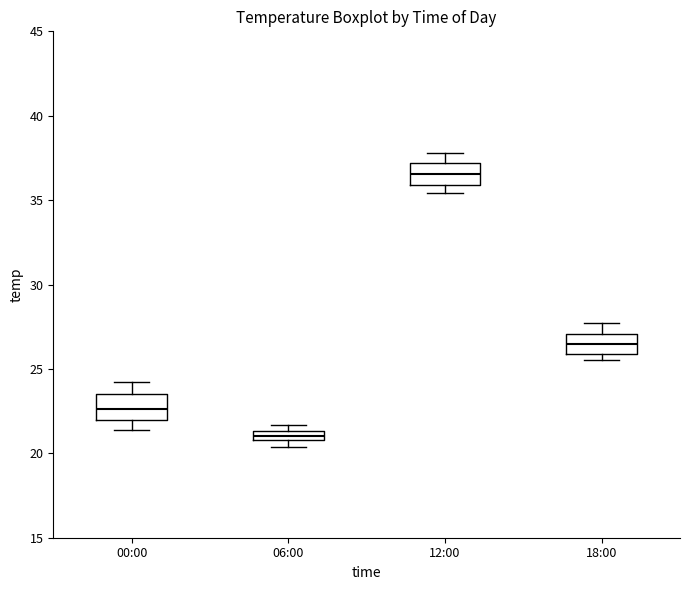

Where is the lower edge of the box for 12:00 on the y-axis? The values are not printed on the chart, so give them approximately, as read against the axis.

36.0